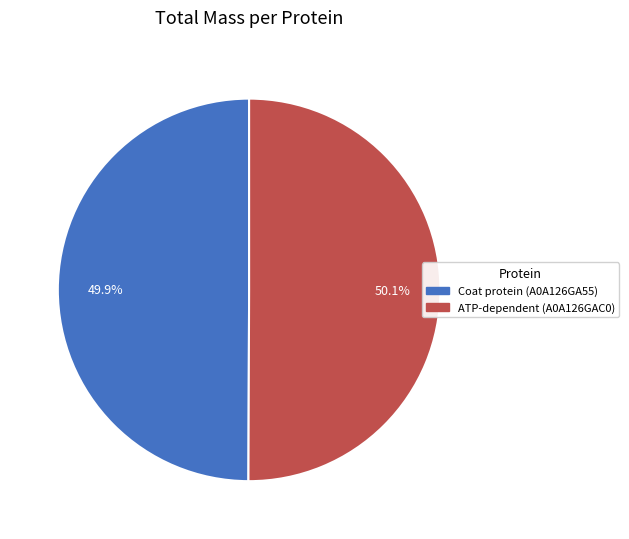

To the nearest percent, what is the combined percentage of Coat protein (A0A126GA55) and ATP-dependent (A0A126GAC0)?

100%